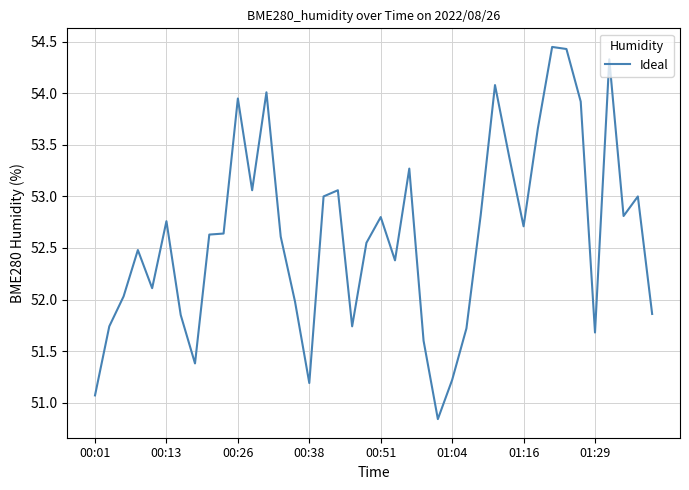

How many values are below 52?

13